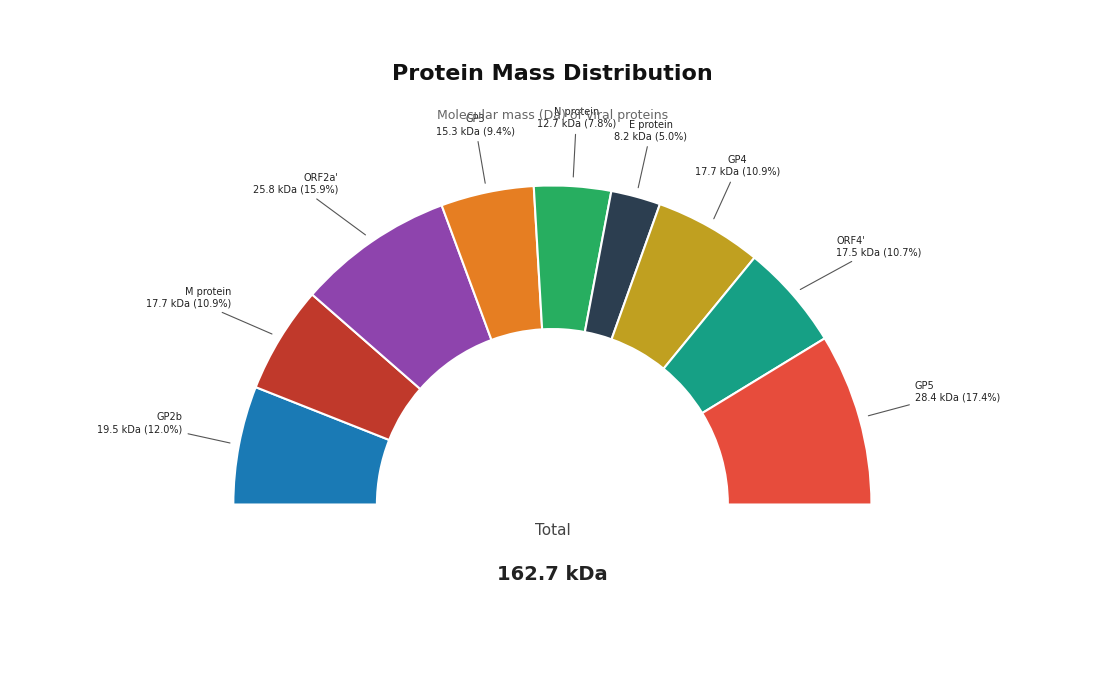

Count the number of slices in the pie.

9